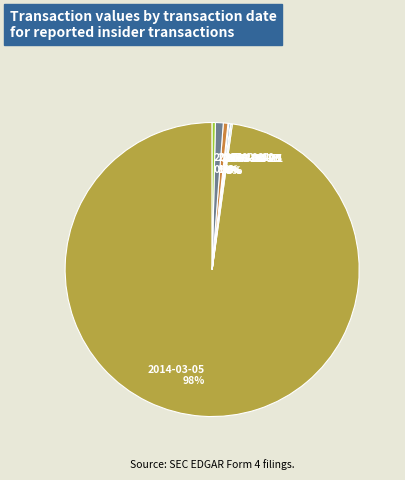

What percentage is the 2007-12-07 slice, to the nearest percent?

1%